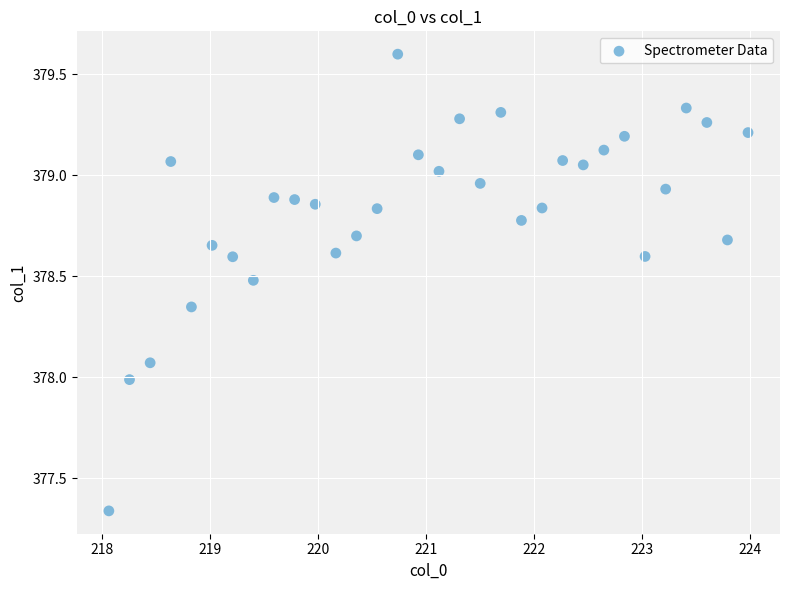

What is the range of X values (max minus min)?

5.9